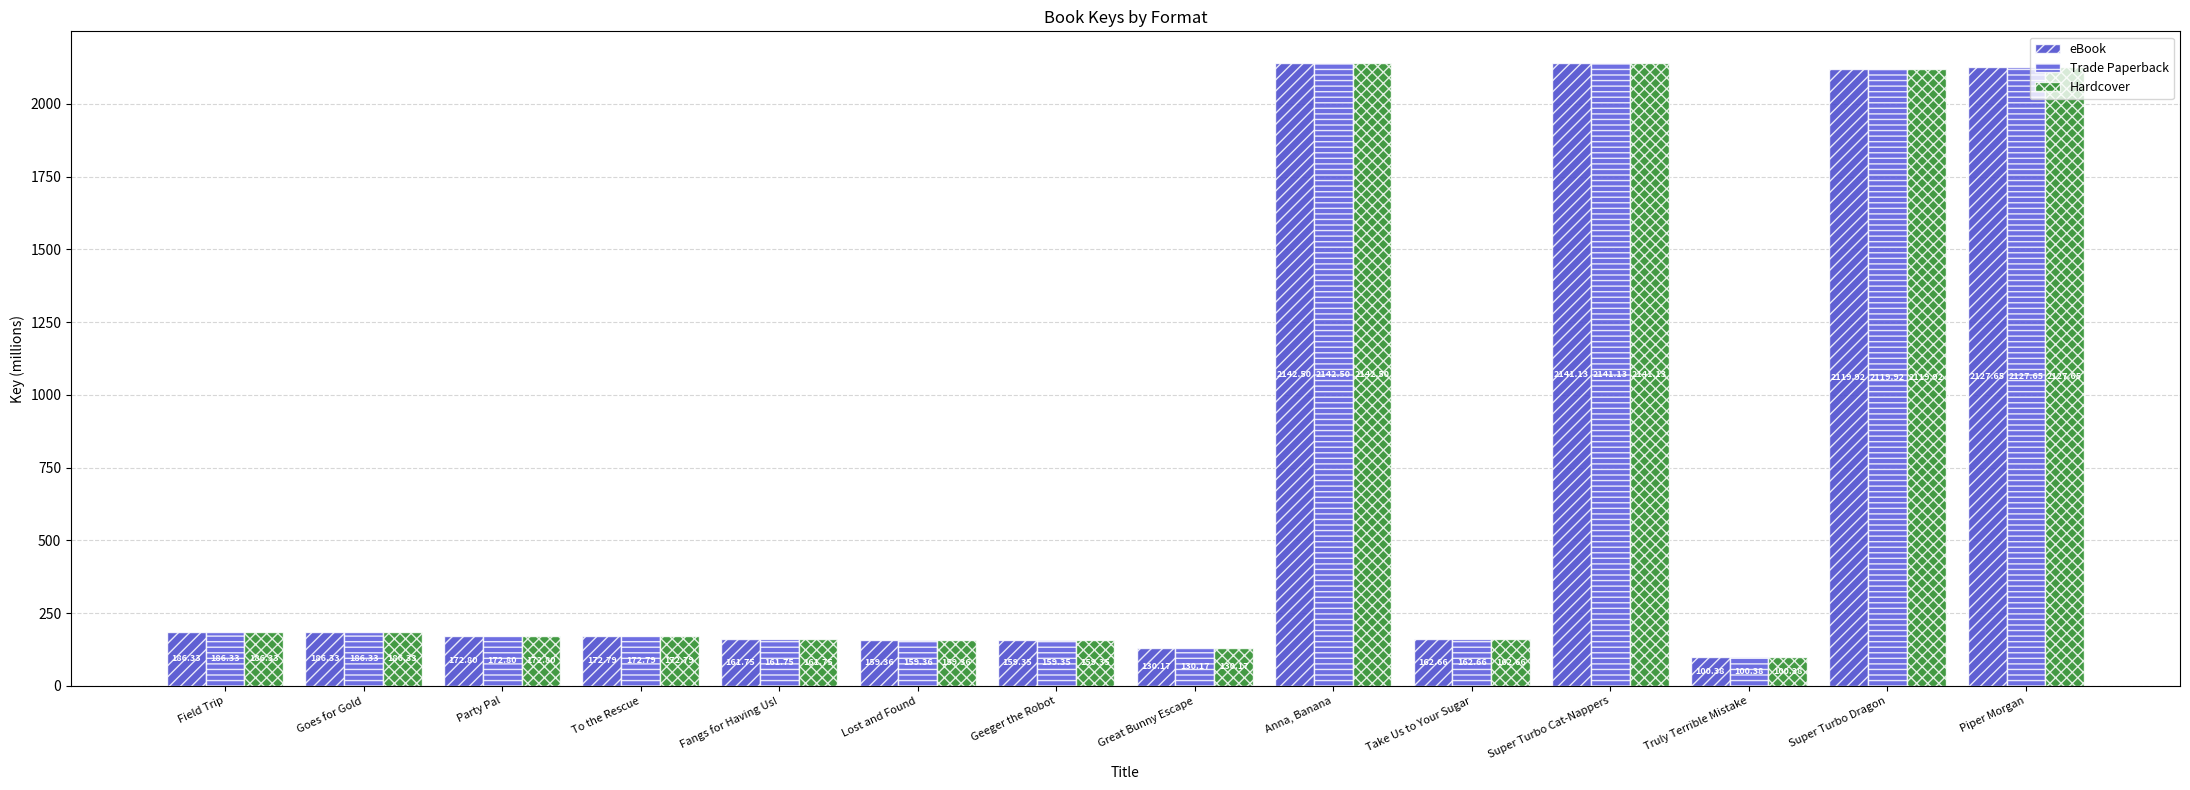

Is the value of Trade Paperback at Goes for Gold greater than the value of Hardcover at Anna, Banana?

No